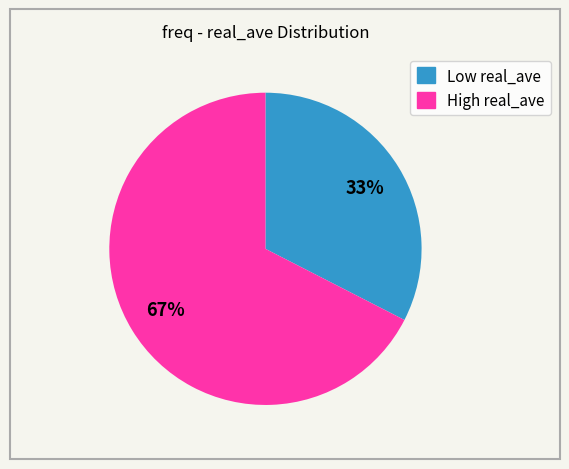

Does any single category account for the majority?

Yes